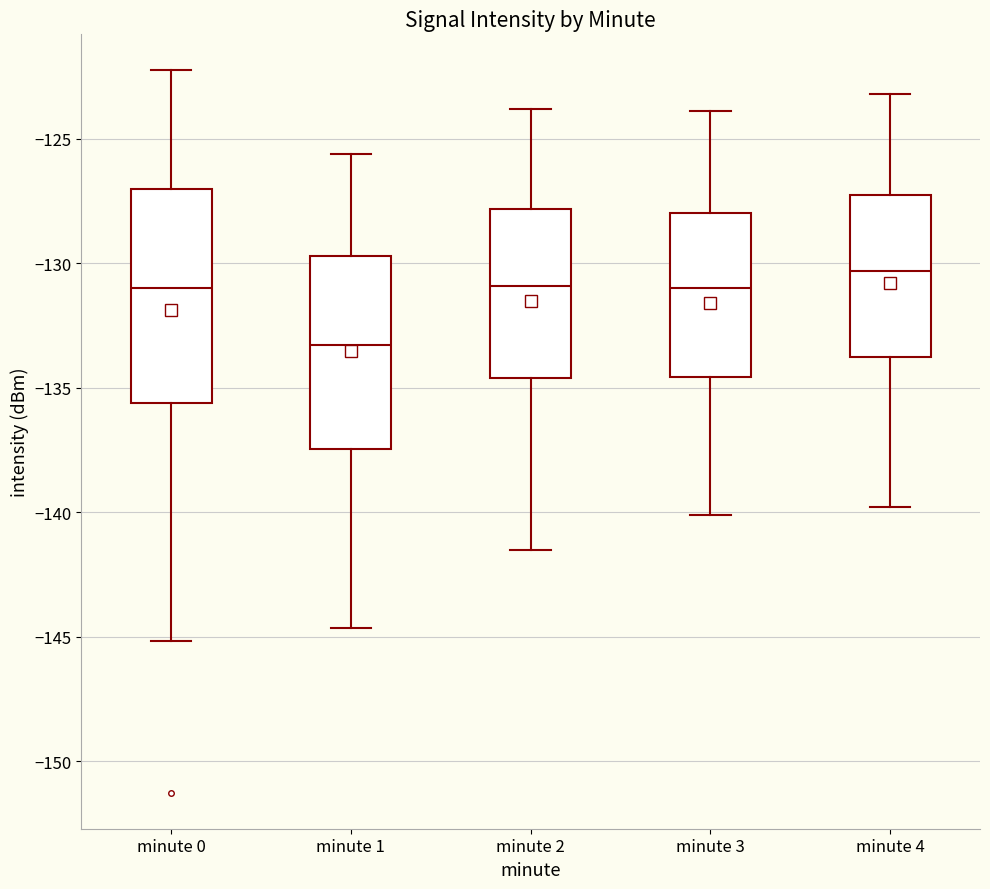

Where is the lower edge of the box for minute 1 on the y-axis? The values are not printed on the chart, so give them approximately, as read against the axis.

-137.5